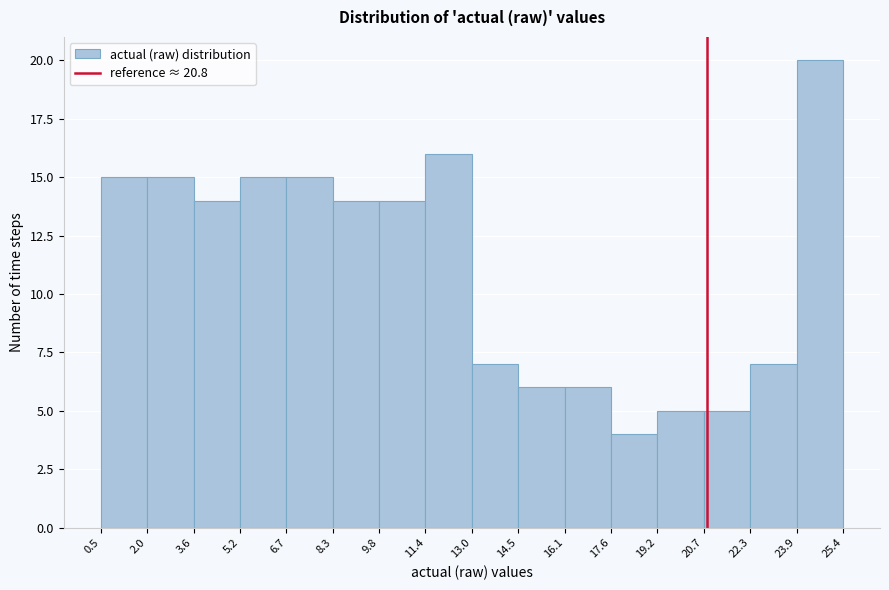

Reading left to right, list every bar in this chart as the range it spans on the x-axis followed by its height. The values are not printed on the chart, so give them approximately, as read against the axis.

0.5 to 2.0: 15
2.0 to 3.6: 15
3.6 to 5.2: 14
5.2 to 6.7: 15
6.7 to 8.3: 15
8.3 to 9.8: 14
9.8 to 11.4: 14
11.4 to 13.0: 16
13.0 to 14.5: 7
14.5 to 16.1: 6
16.1 to 17.6: 6
17.6 to 19.2: 4
19.2 to 20.7: 5
20.7 to 22.3: 5
22.3 to 23.9: 7
23.9 to 25.4: 20